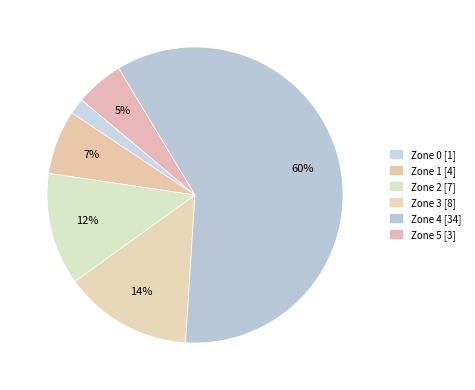

How many segments does this pie chart have?

6